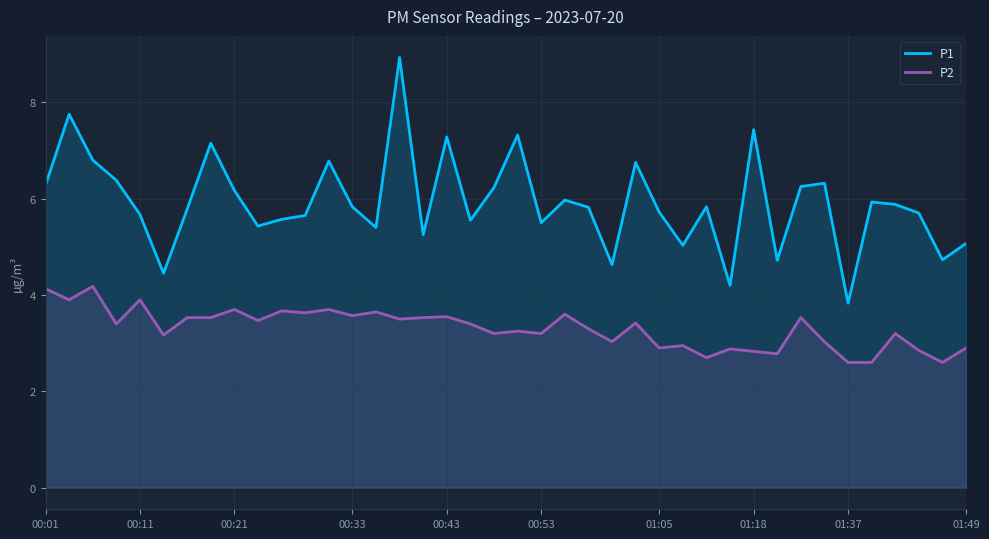

The value of P2 at 01:37 is 5.5. True or false?

False